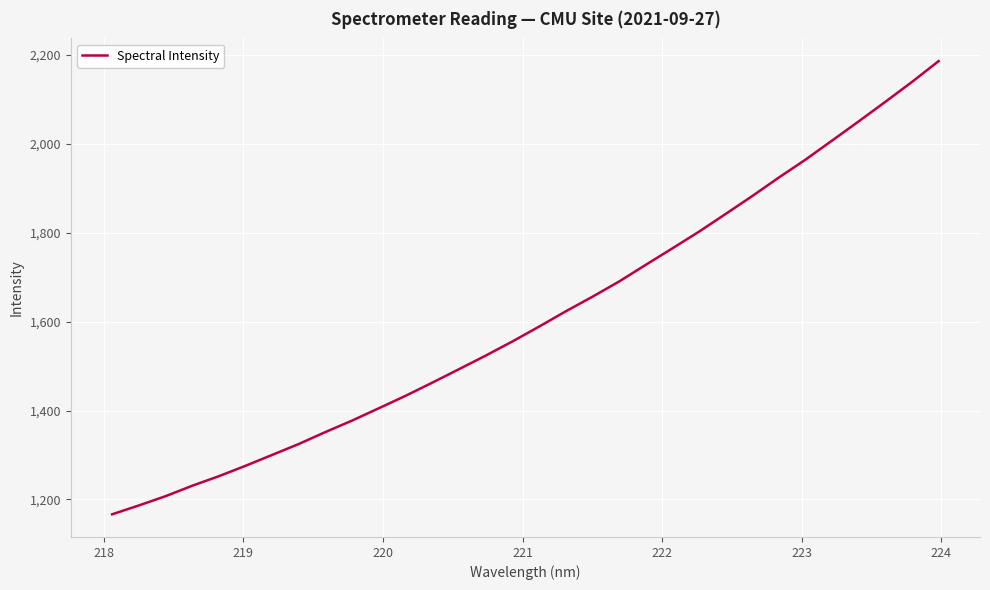

What is the difference between the maximum and minimum values?

1019.7